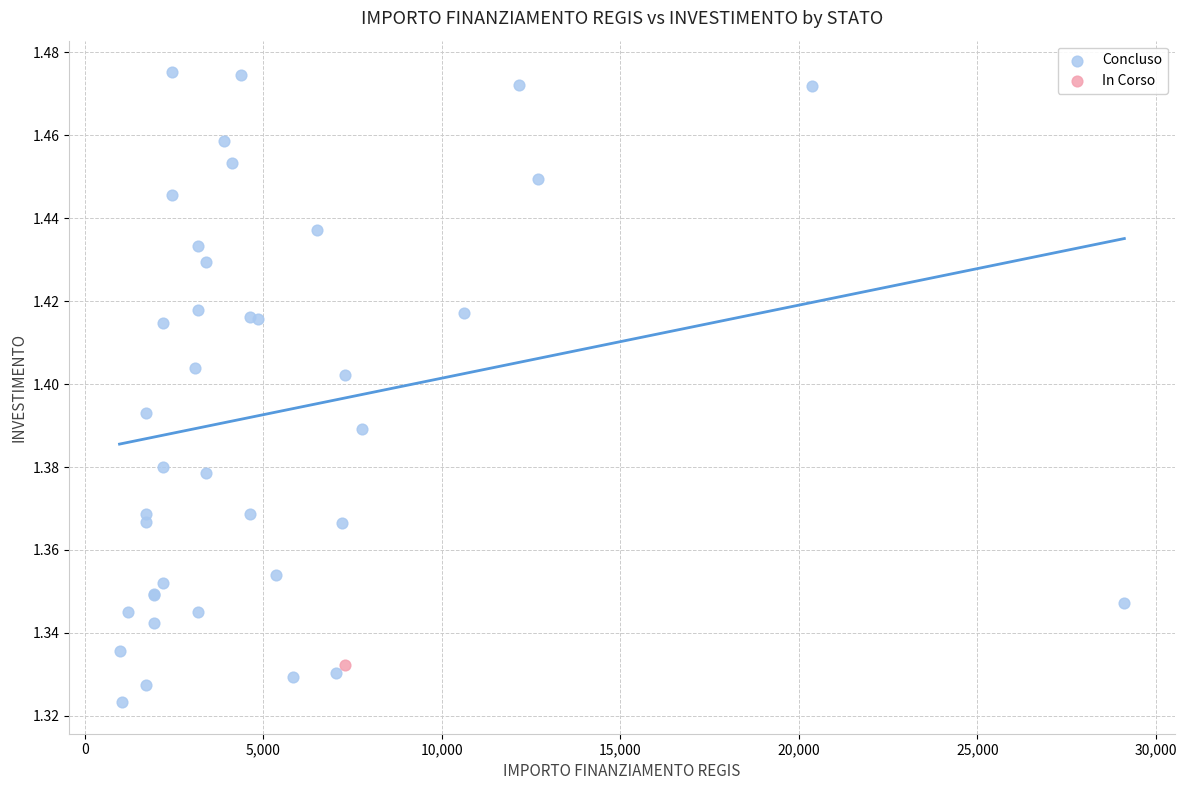

What are all the series names shown in the legend?

Concluso, In Corso